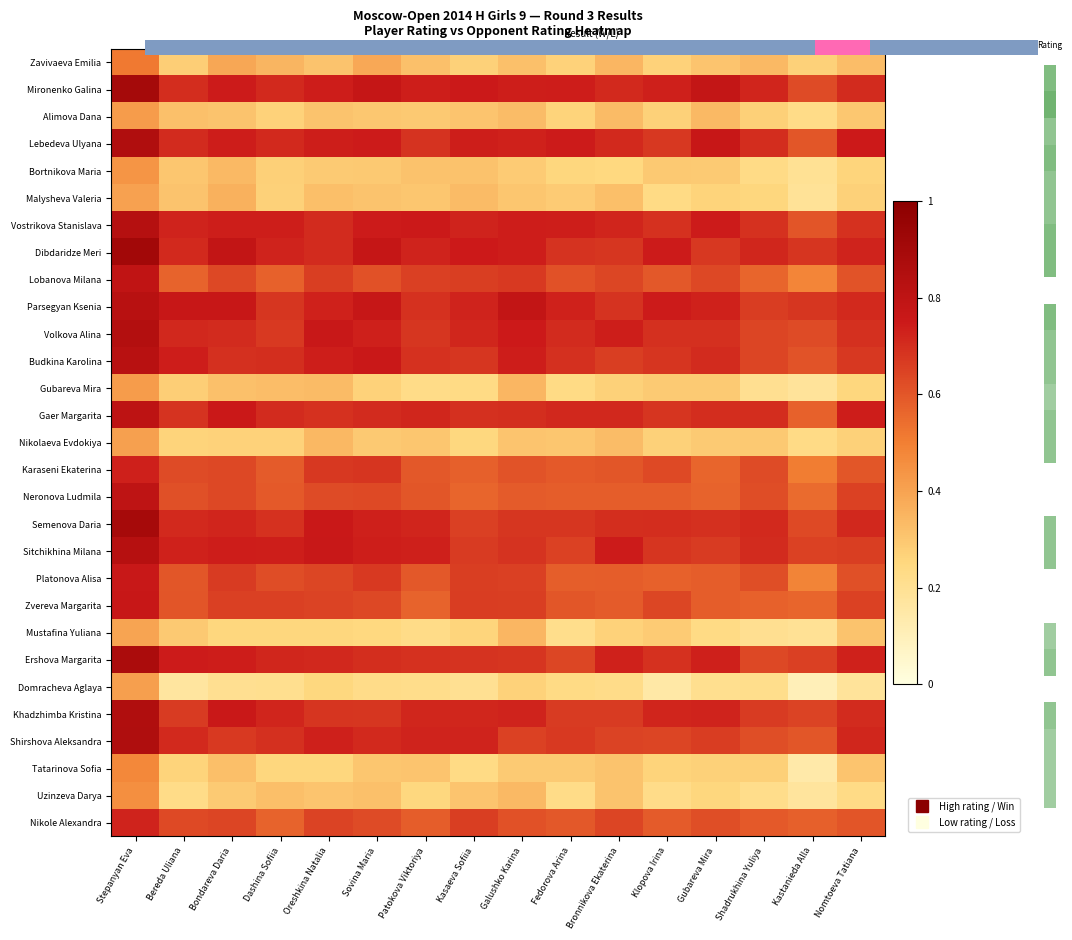

What is the total value across all series at Oreshkina Natalia?

16.5